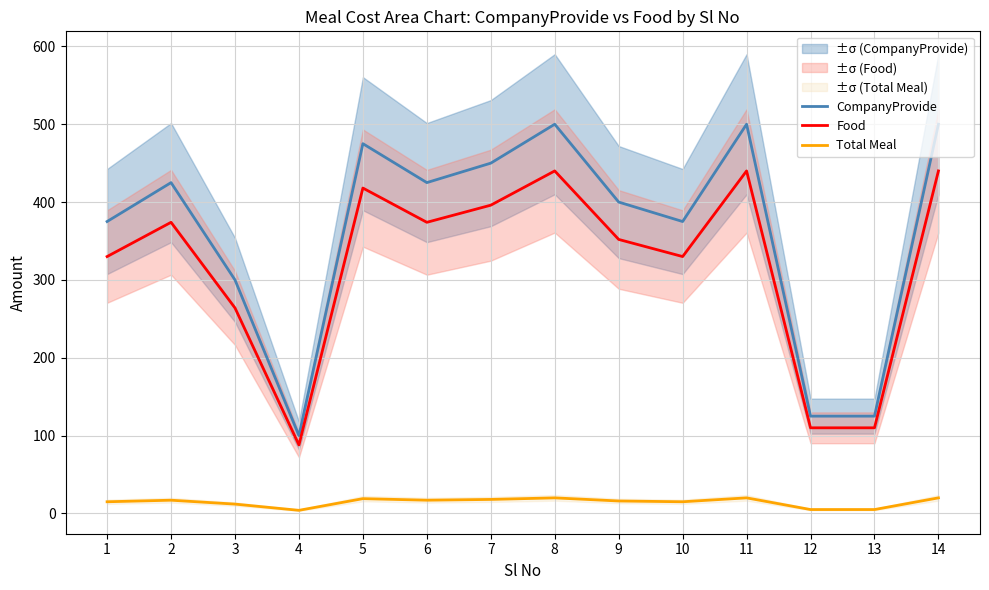

At how many categories does at least one series exceed 95?

14